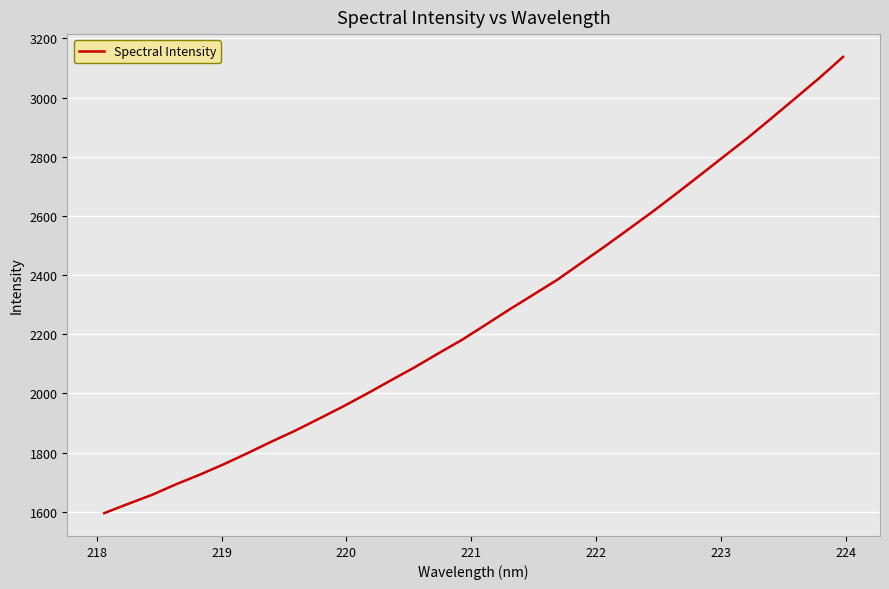

How many lines are shown in the chart?

1